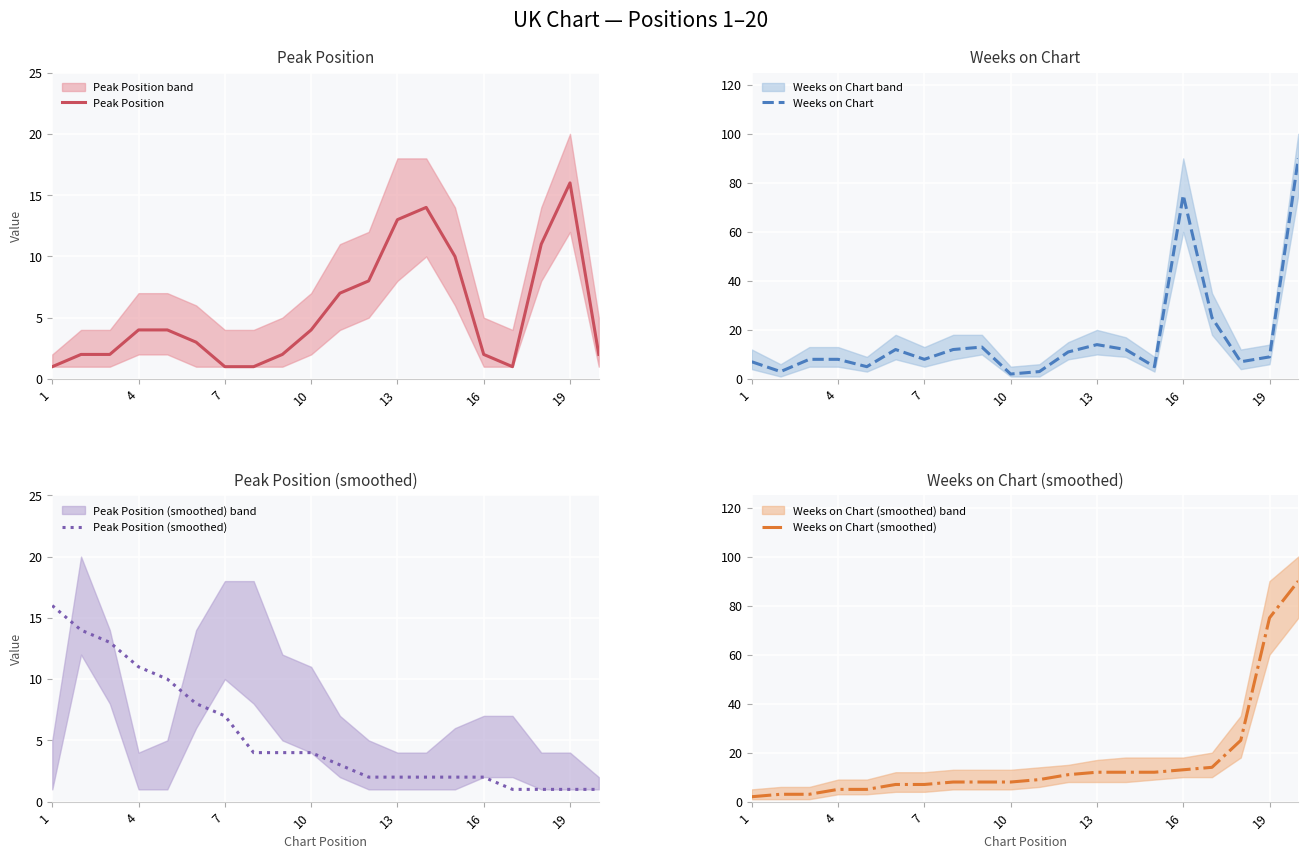

How many data points in Weeks on Chart (smoothed) are less than 9?

10